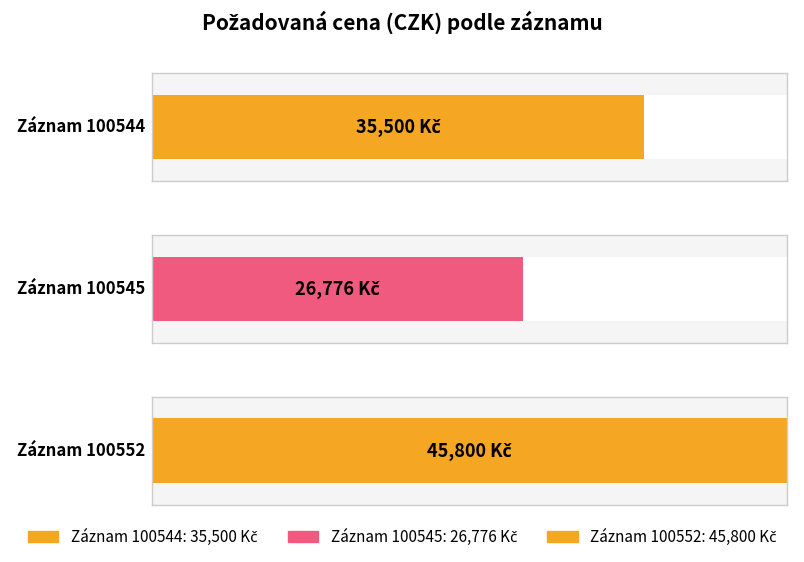

What value does the data have at 100552?

45800